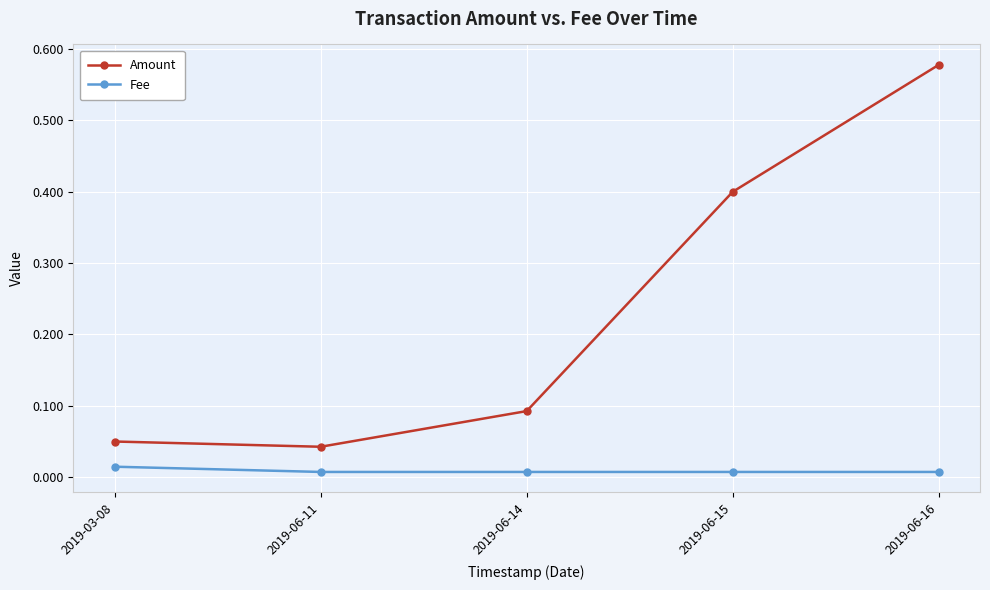

What is the sum of the Amount values at 2019-06-14 and 2019-06-15?

0.5